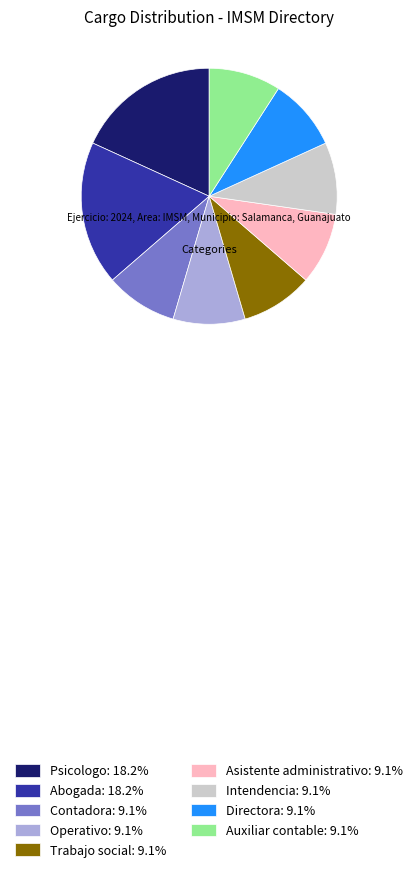

Is there a majority slice in this chart?

No